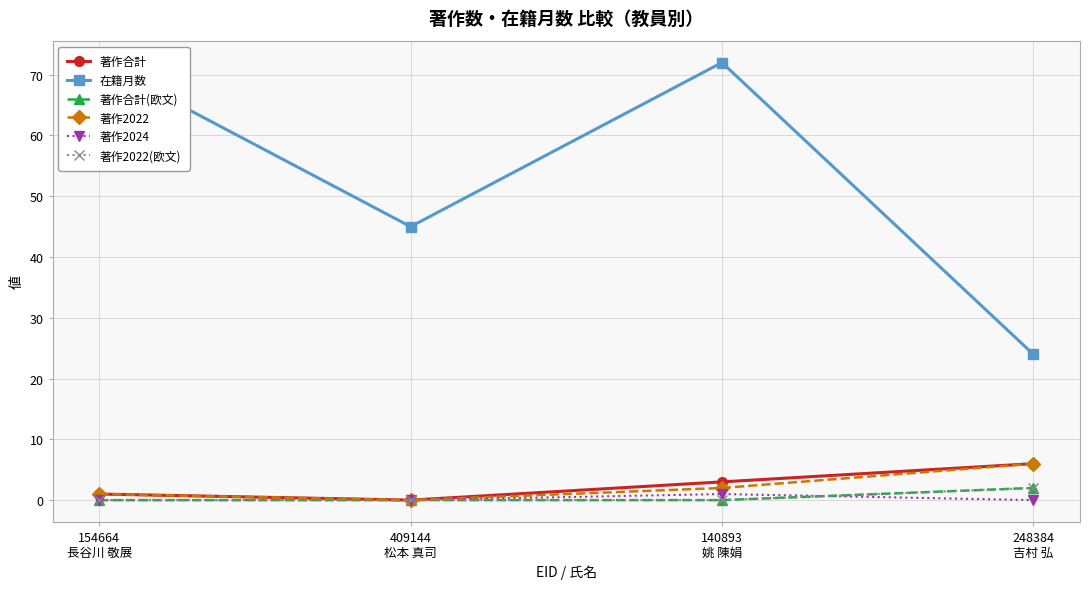

True or false: 著作2022 and 著作合計(欧文) cross at least once.

False